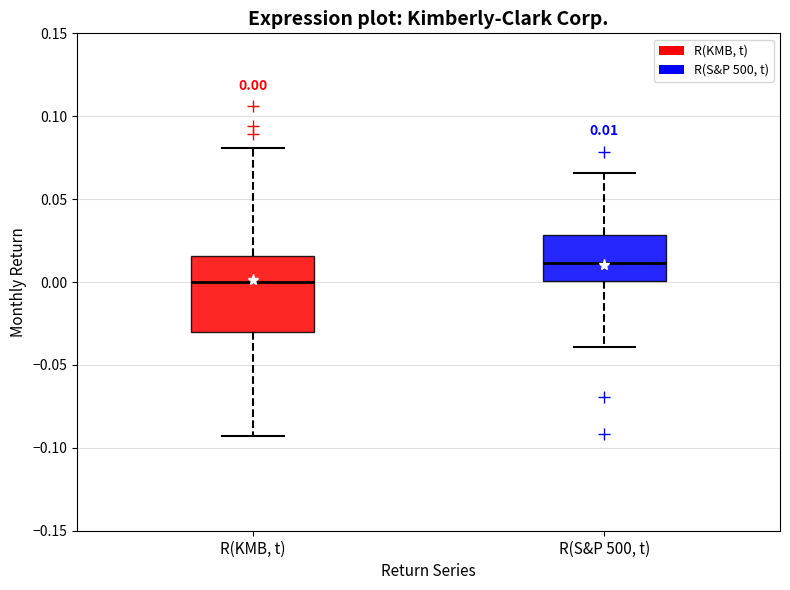

Comparing the boxes themselves (not the whiskers), which one is the tallest?

R(KMB, t)